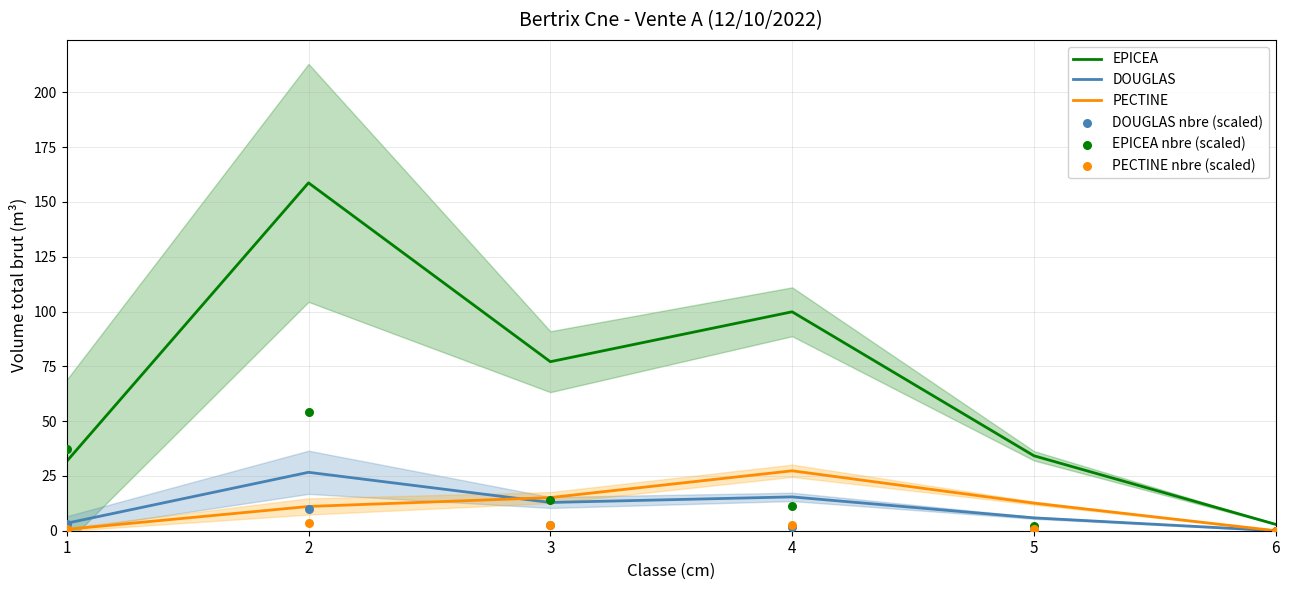

Which series has the widest spread of Y values?

EPICEA